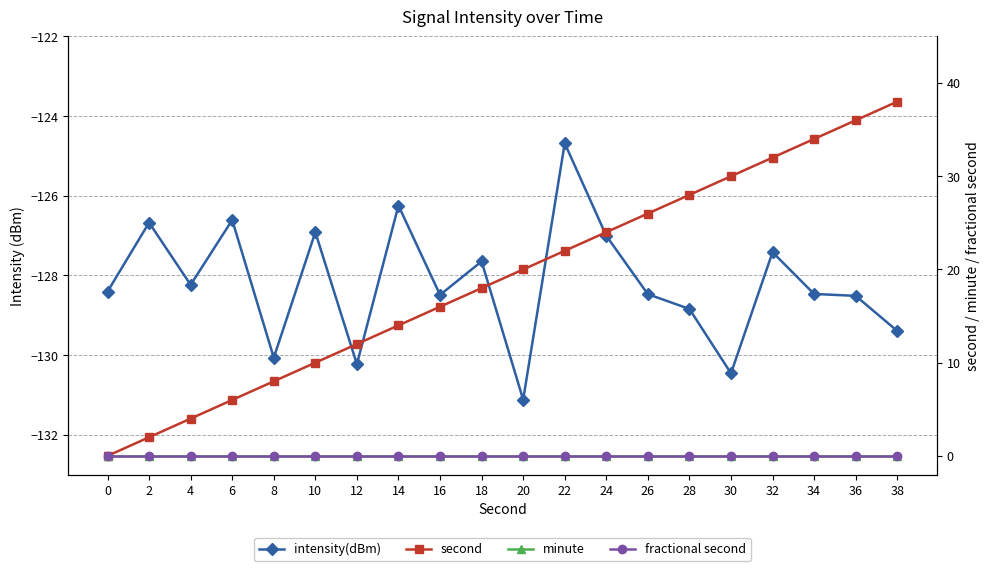

The second series shows 32.0 at 32. True or false?

True